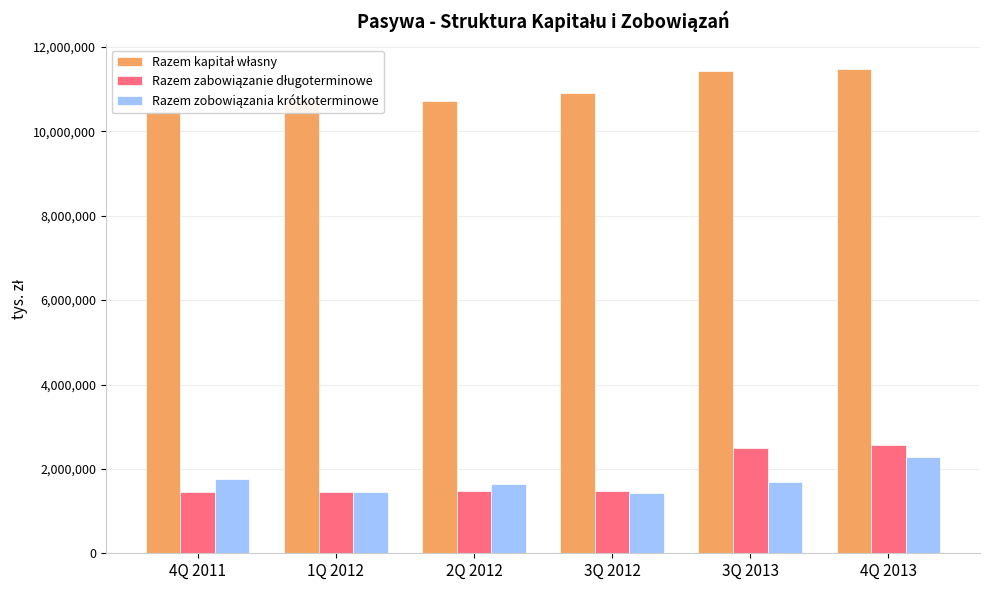

How many series are shown in this chart?

3